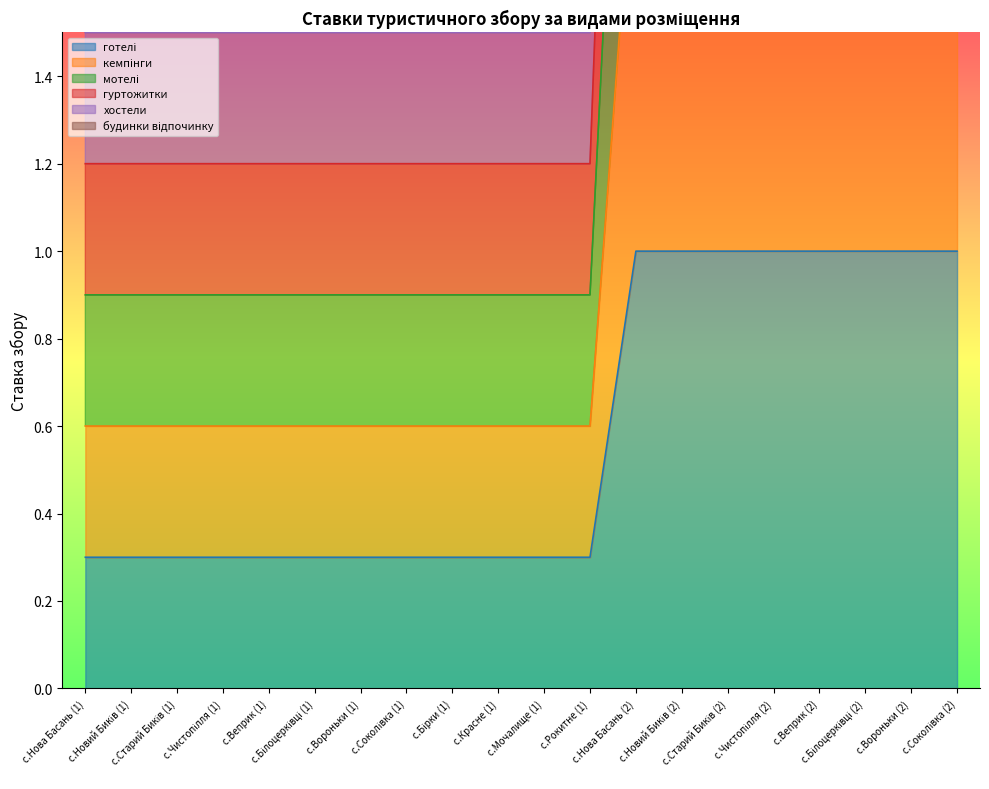

Which series has the widest spread of values?

хостели